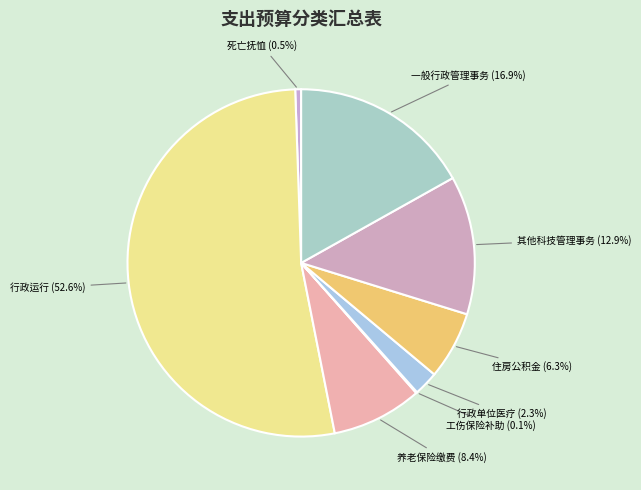

Approximately how many times larger is the value at 行政运行 compared to 一般行政管理事务?

3.1